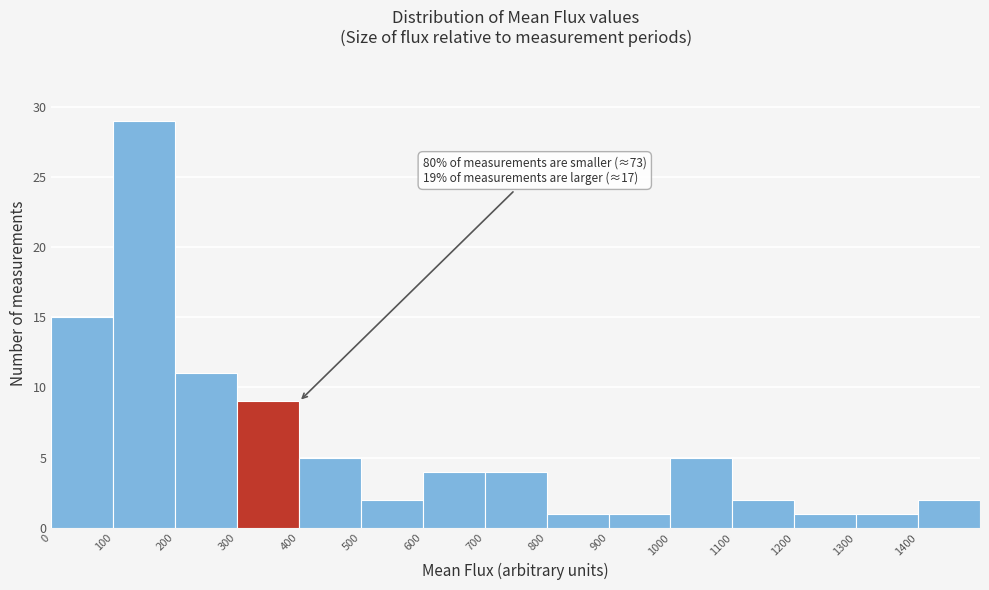

Which range on the x-axis has the tallest bar?

100 to 200